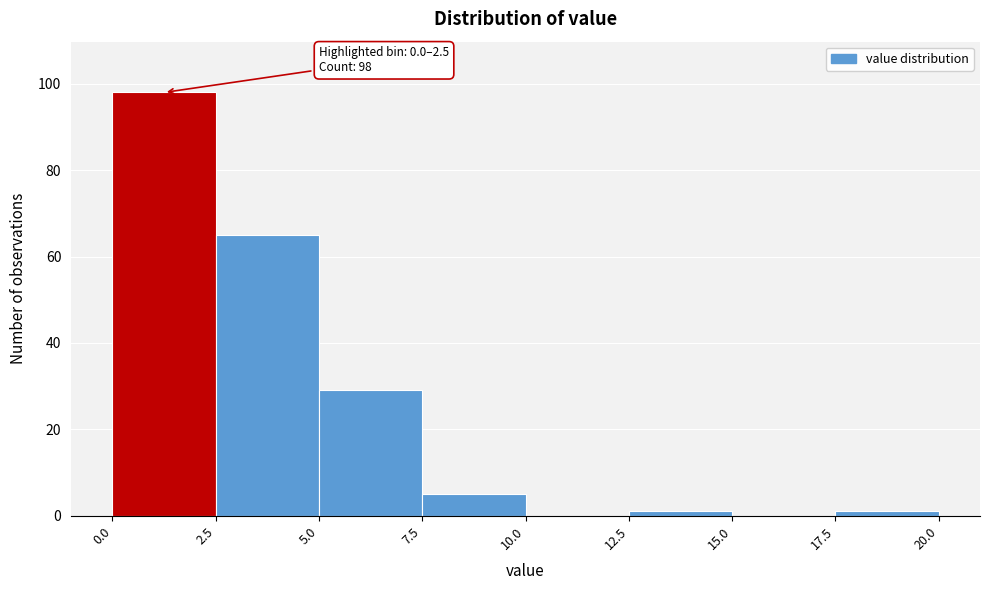

Over which range of the x-axis is the bar tallest?

0.0 to 2.5